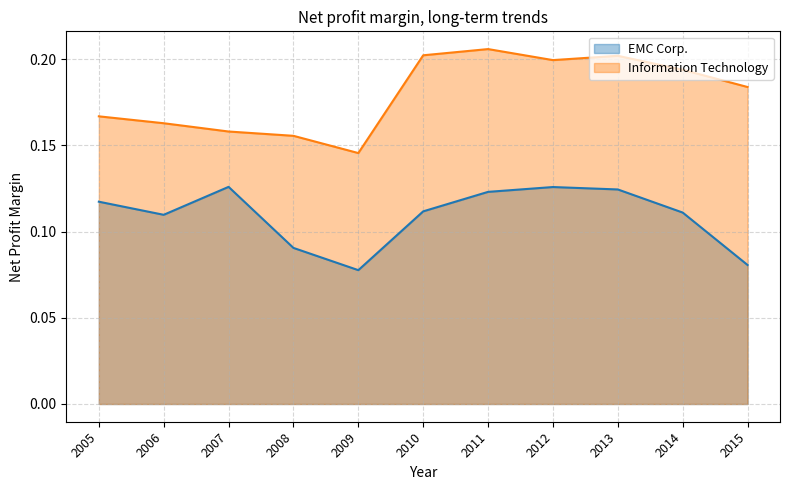

In Information Technology, how many points are higher than both neighbors (excluding endpoints)?

2